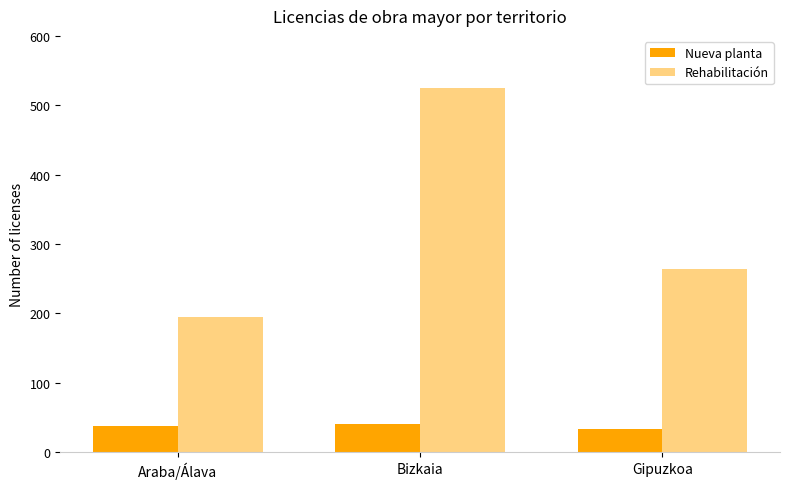

Is it true that Rehabilitación equals 940 at Bizkaia?

False